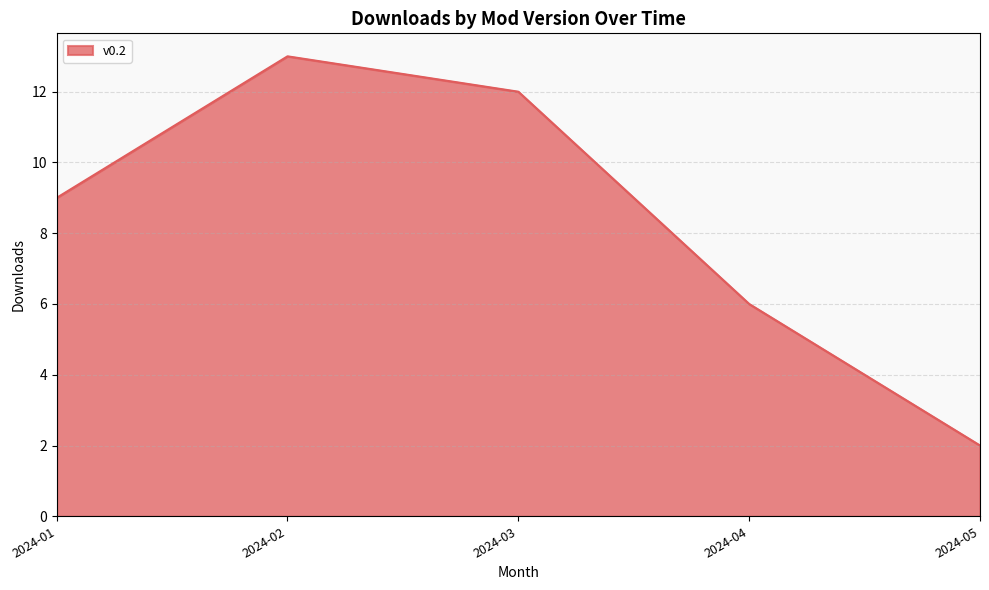

How many interior local peaks (higher than both neighbors) does the data have?

1